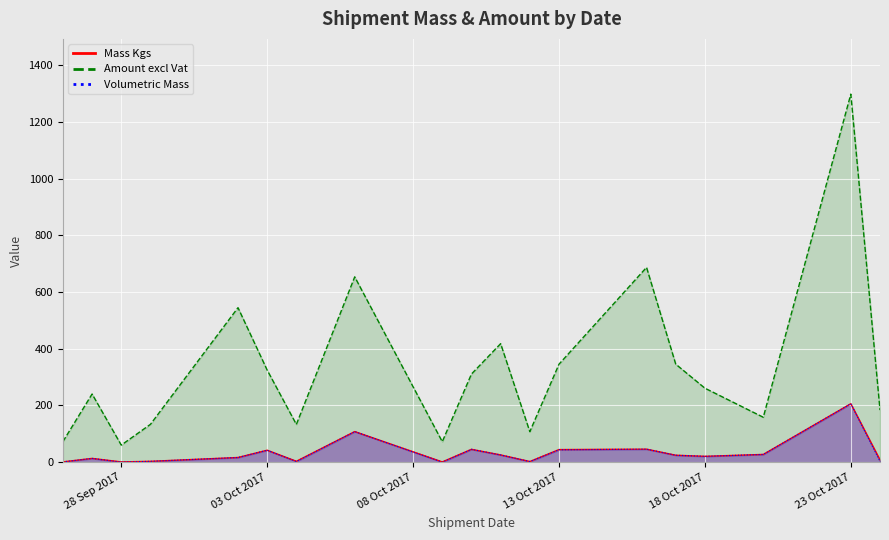

At which category is the sum across all series the highest?

2017-10-23